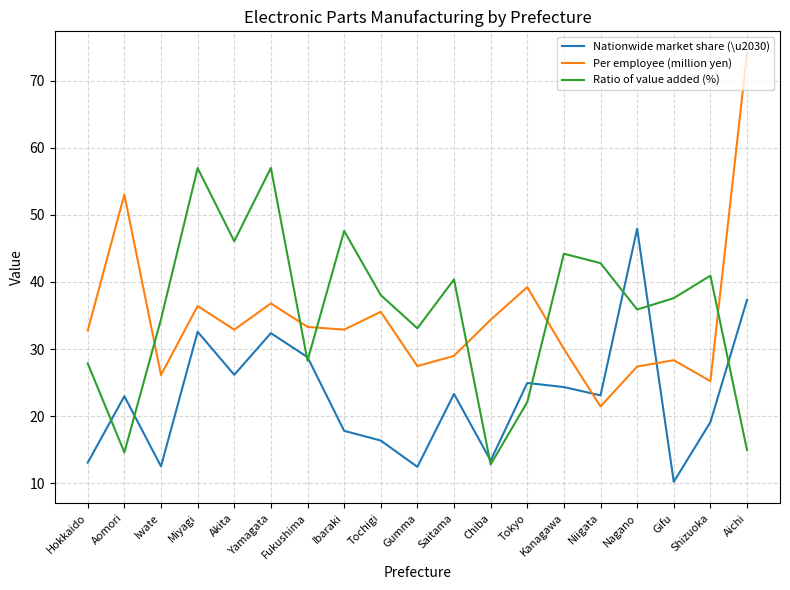

What position from the left is Shizuoka?

18